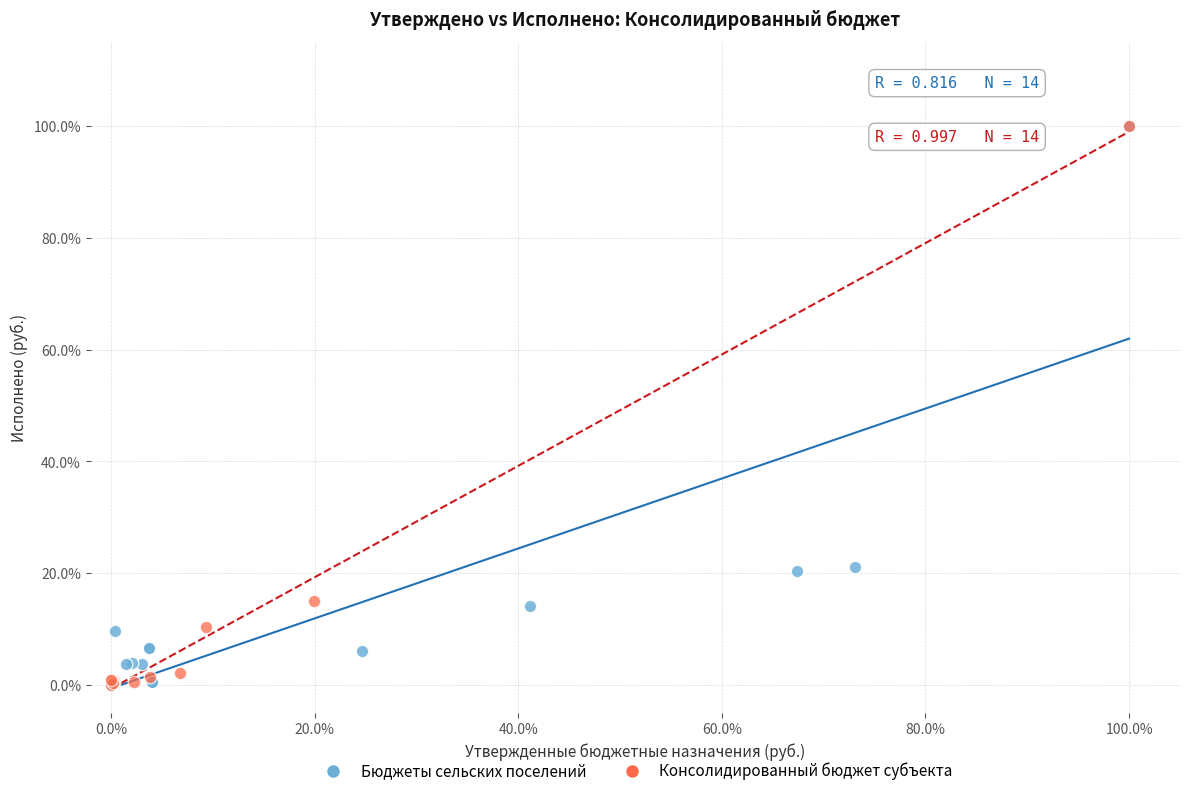

What are all the series names shown in the legend?

Бюджеты сельских поселений, Консолидированный бюджет субъекта